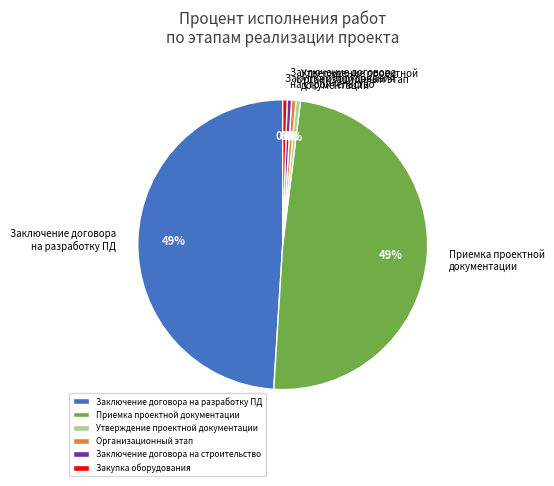

True or false: Приемка проектной документации accounts for 49% of the total.

True